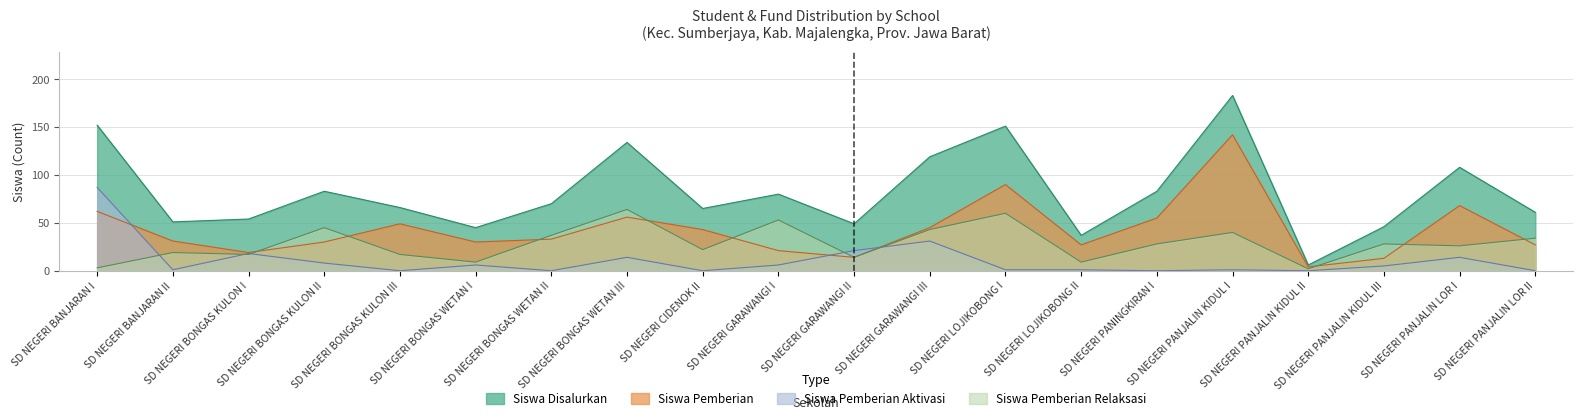

At which category does Siswa Pemberian reach its first local peak?

SD NEGERI BONGAS KULON III